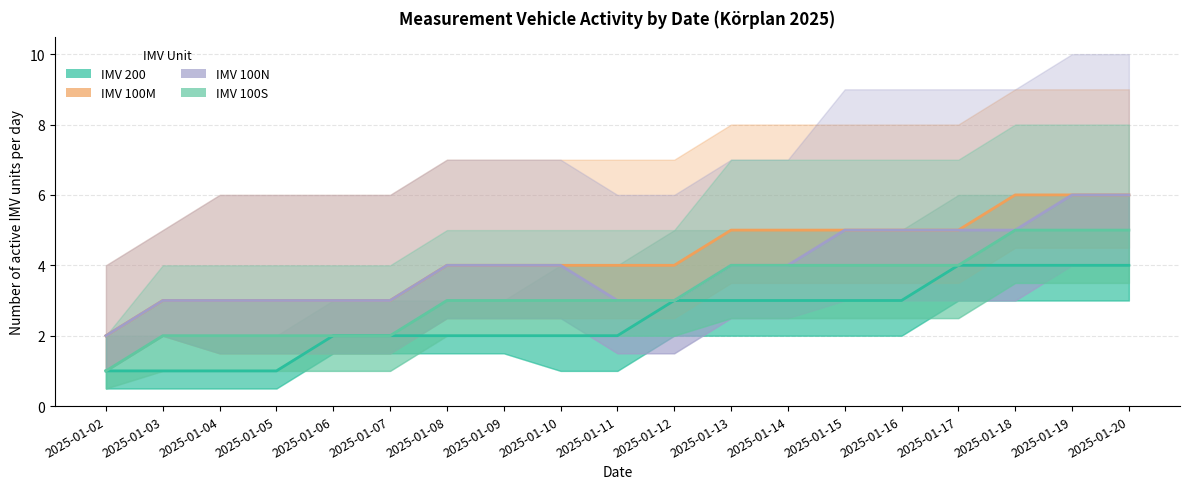

Reading right to left, transcribe all the data shown in this chart.

IMV 200: 2025-01-20=4	2025-01-19=4	2025-01-18=4	2025-01-17=4	2025-01-16=3	2025-01-15=3	2025-01-14=3	2025-01-13=3	2025-01-12=3	2025-01-11=2	2025-01-10=2	2025-01-09=2	2025-01-08=2	2025-01-07=2	2025-01-06=2	2025-01-05=1	2025-01-04=1	2025-01-03=1	2025-01-02=1
IMV 100M: 2025-01-20=6	2025-01-19=6	2025-01-18=6	2025-01-17=5	2025-01-16=5	2025-01-15=5	2025-01-14=5	2025-01-13=5	2025-01-12=4	2025-01-11=4	2025-01-10=4	2025-01-09=4	2025-01-08=4	2025-01-07=3	2025-01-06=3	2025-01-05=3	2025-01-04=3	2025-01-03=3	2025-01-02=2
IMV 100N: 2025-01-20=6	2025-01-19=6	2025-01-18=5	2025-01-17=5	2025-01-16=5	2025-01-15=5	2025-01-14=4	2025-01-13=4	2025-01-12=3	2025-01-11=3	2025-01-10=4	2025-01-09=4	2025-01-08=4	2025-01-07=3	2025-01-06=3	2025-01-05=3	2025-01-04=3	2025-01-03=3	2025-01-02=2
IMV 100S: 2025-01-20=5	2025-01-19=5	2025-01-18=5	2025-01-17=4	2025-01-16=4	2025-01-15=4	2025-01-14=4	2025-01-13=4	2025-01-12=3	2025-01-11=3	2025-01-10=3	2025-01-09=3	2025-01-08=3	2025-01-07=2	2025-01-06=2	2025-01-05=2	2025-01-04=2	2025-01-03=2	2025-01-02=1